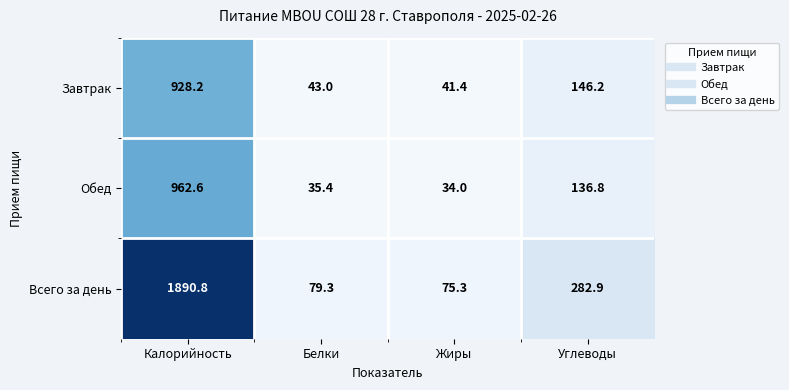

What is the greatest value displayed?

1890.8